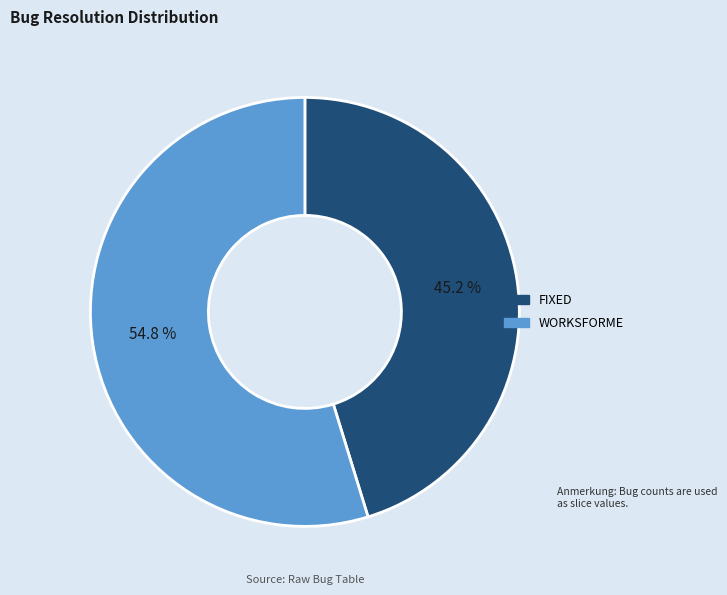

The WORKSFORME slice represents 62% of the pie. True or false?

False